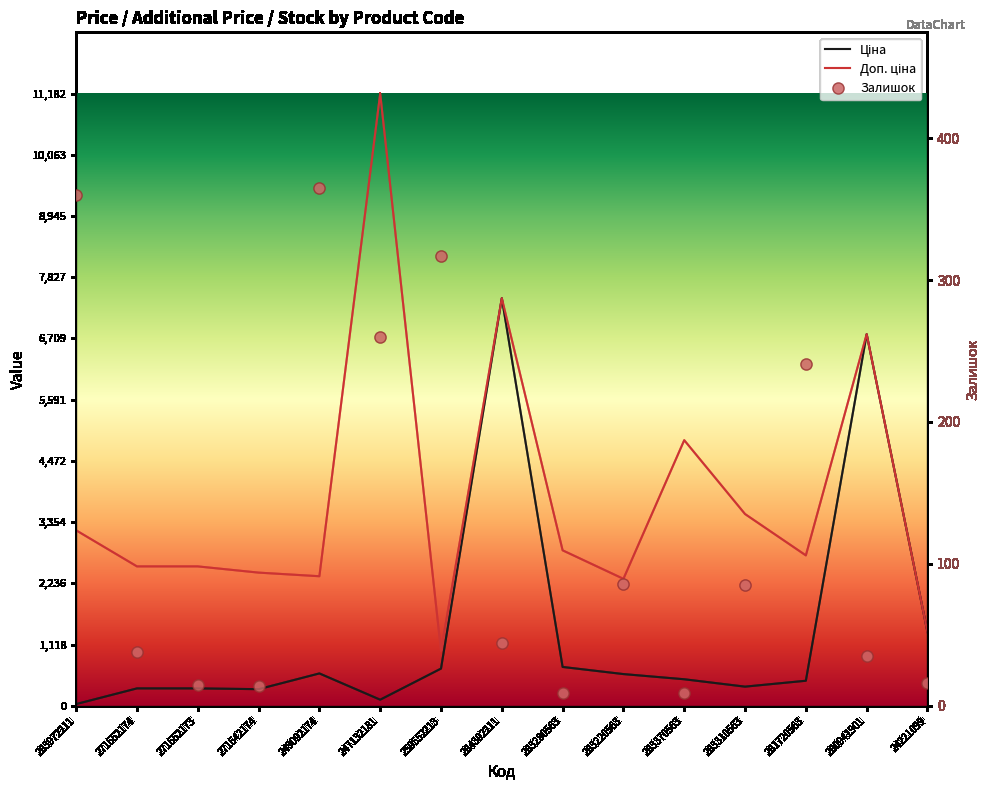

What is the difference between the maximum and minimum values in the Доп. ціна series?

10177.9